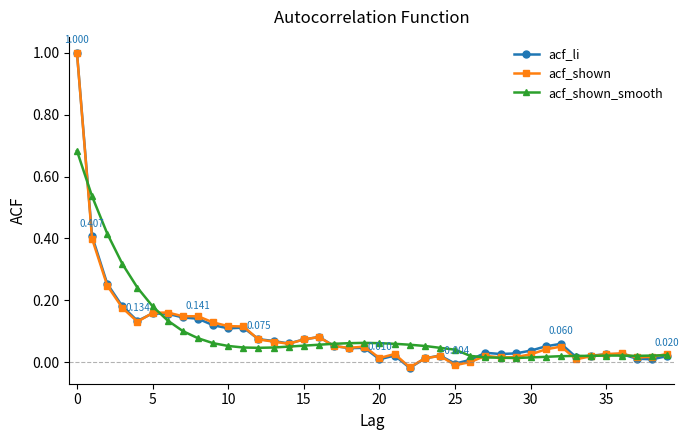

How many lines are shown in the chart?

3